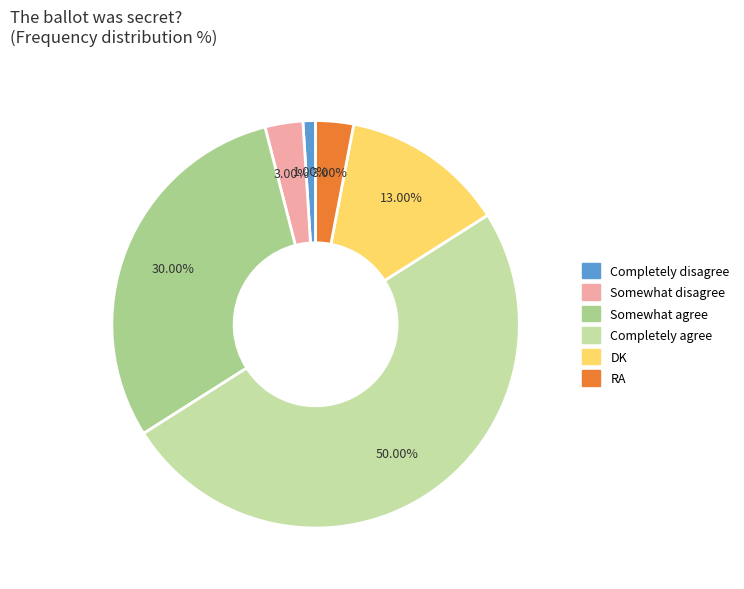

Is it true that RA is 1% of the pie?

False